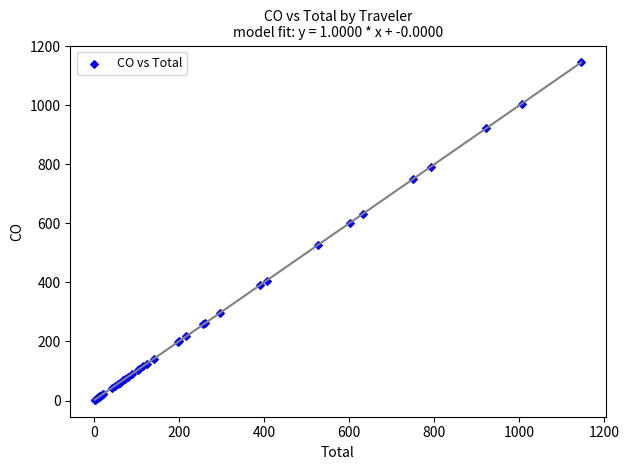

What Y value in the scatter plot is closest to 573?

602.9